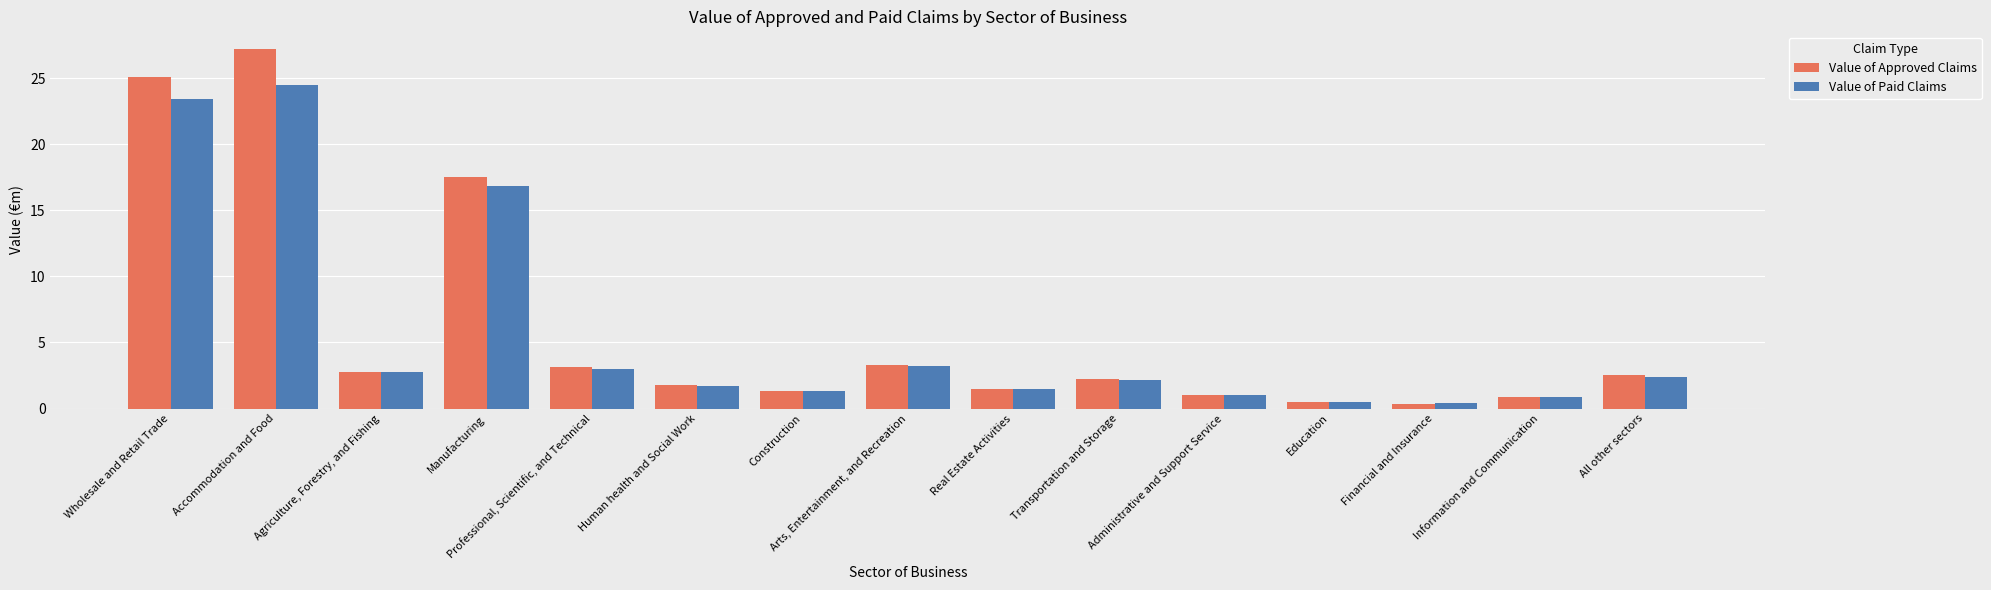

Read the Value of Approved Claims value at Human health and Social Work.

1.8